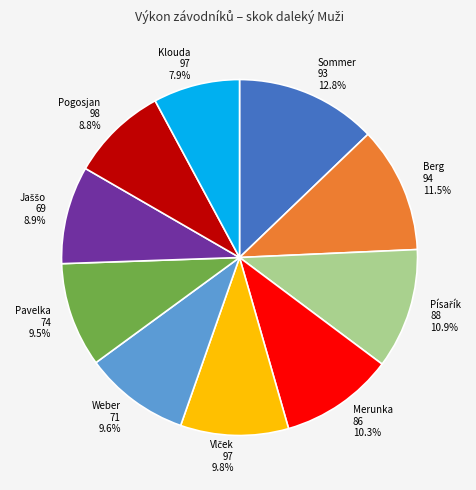

How many slices are in this pie chart?

10